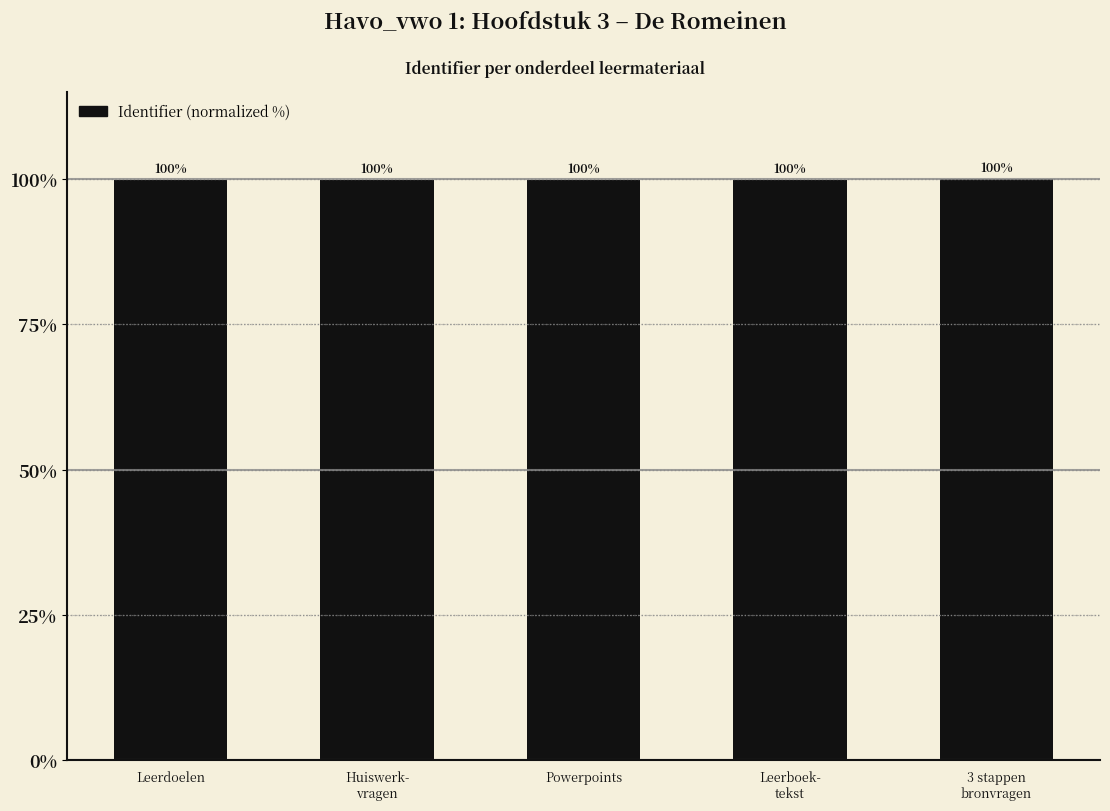

How many distinct data groups are displayed?

1